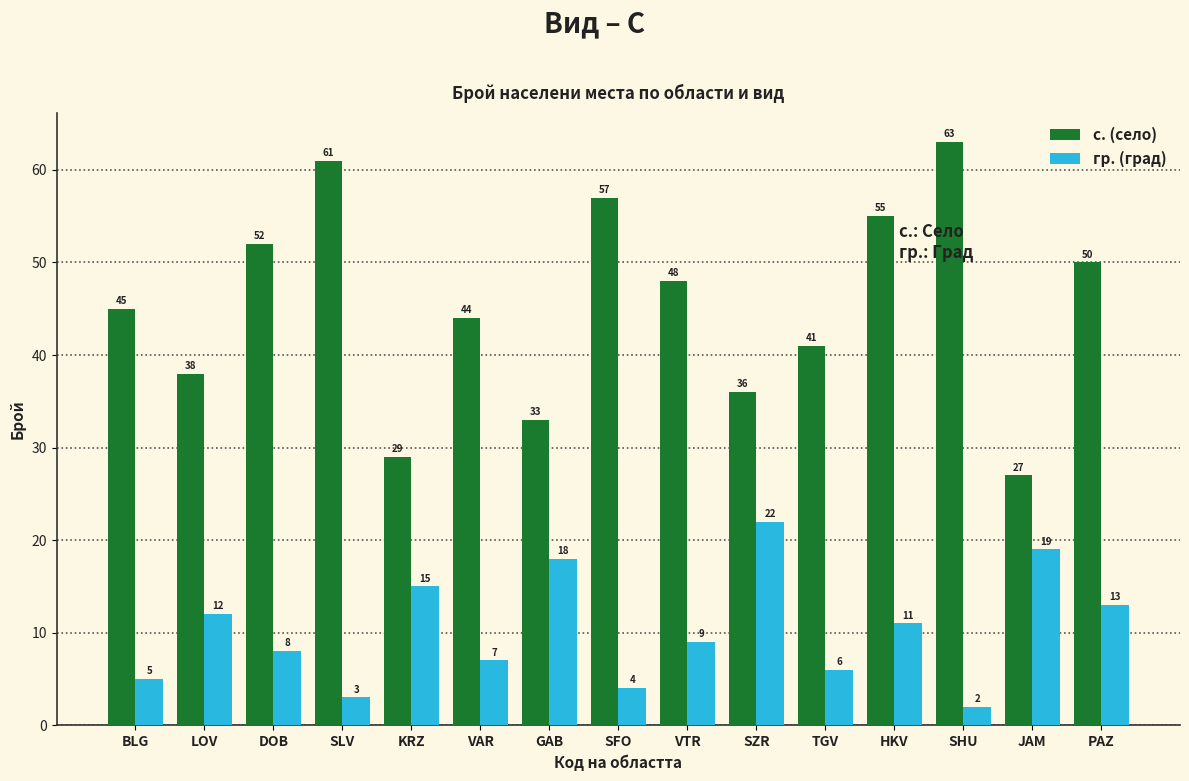

Between LOV and VAR, which series saw the biggest shift?

с. (село)